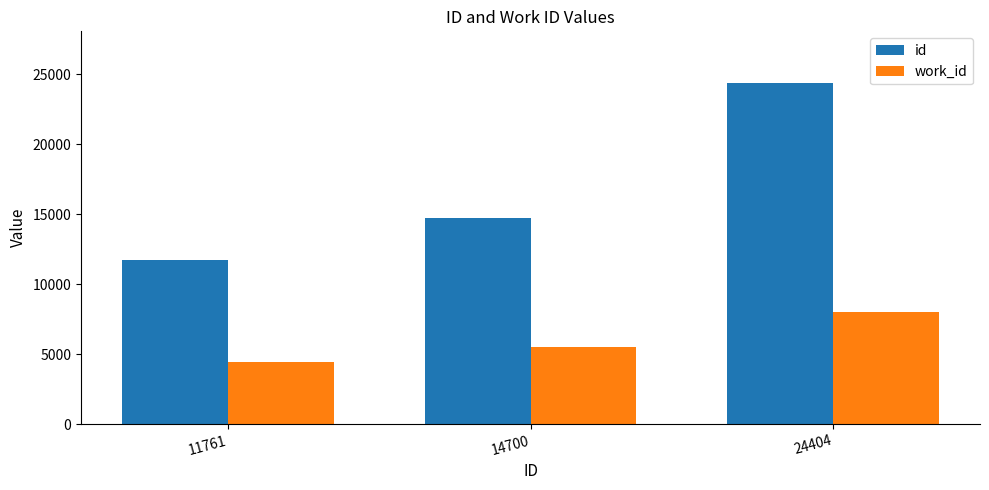

How many categories are shown in the chart?

3